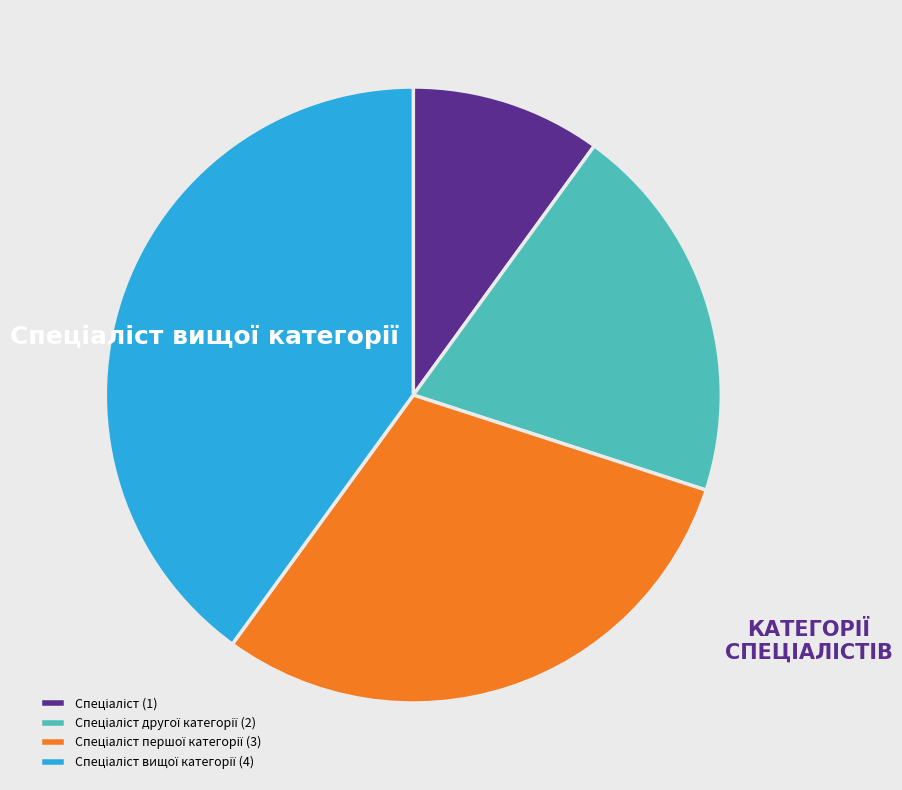

How many slices are in this pie chart?

4